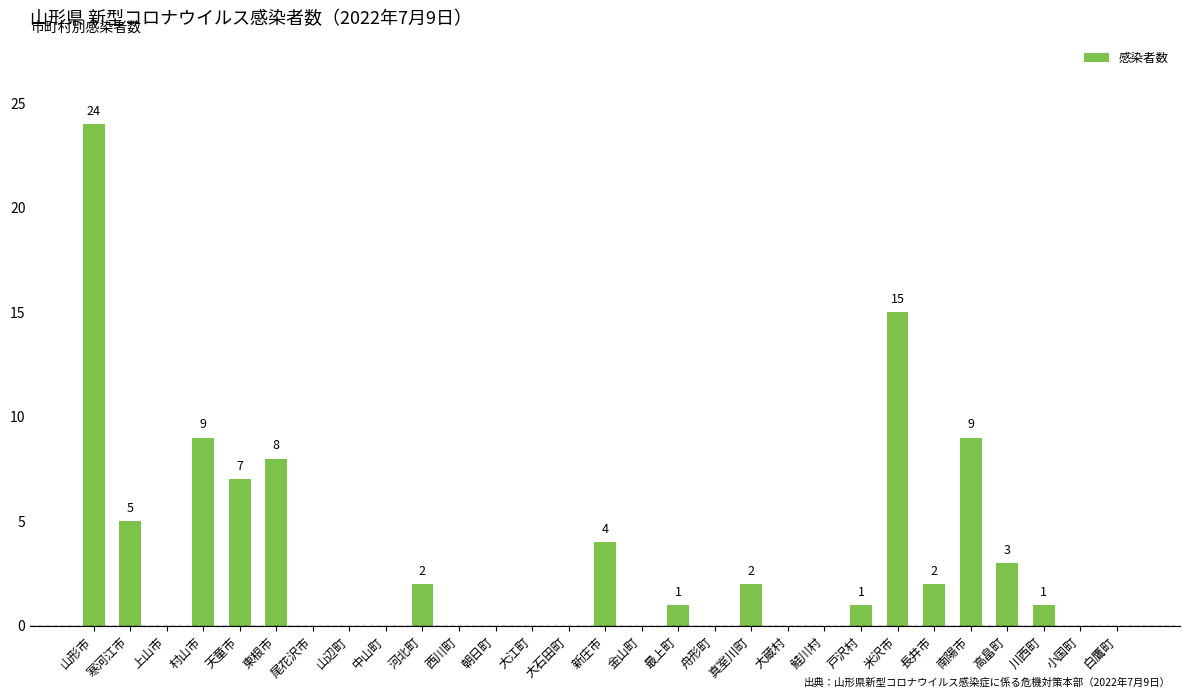

At which category does the chart reach its peak across all series?

山形市